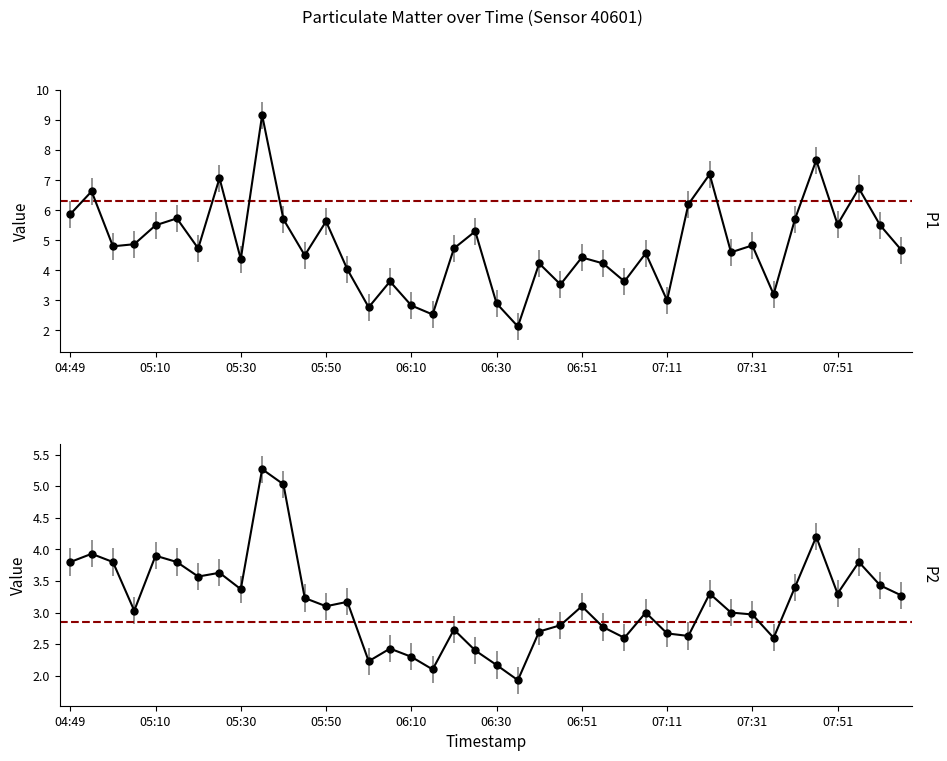

How many interior local peaks does the P2 series have?

12